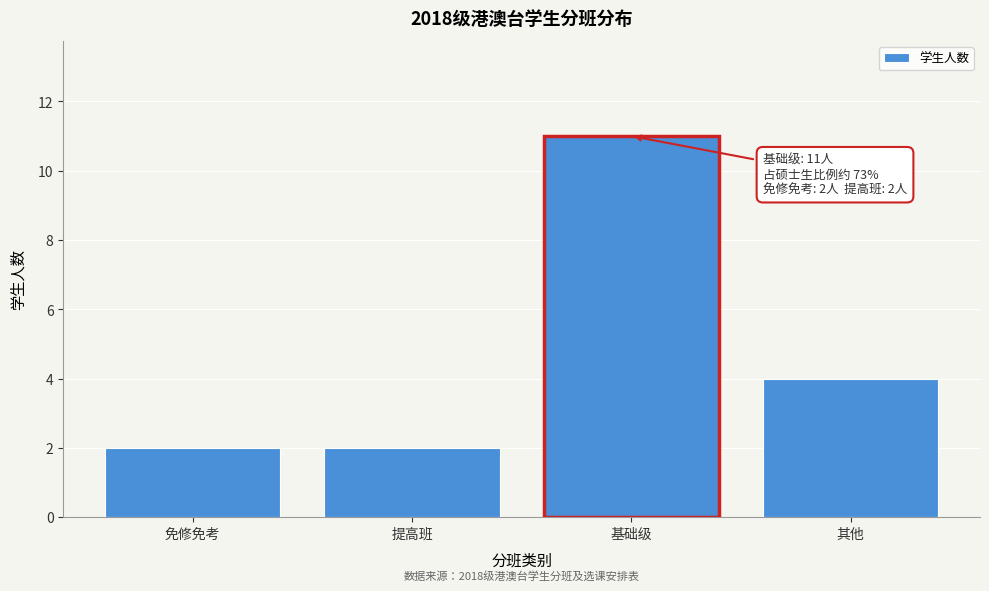

Reading left to right, list all the values displayed in this chart.

2	2	11	4